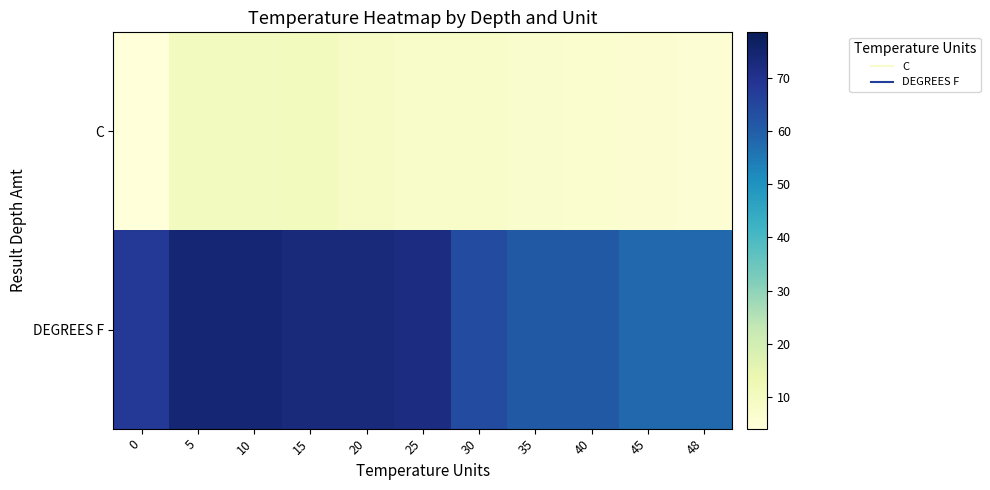

Rank the series by their average value, from highest to lowest.

DEGREES F, C